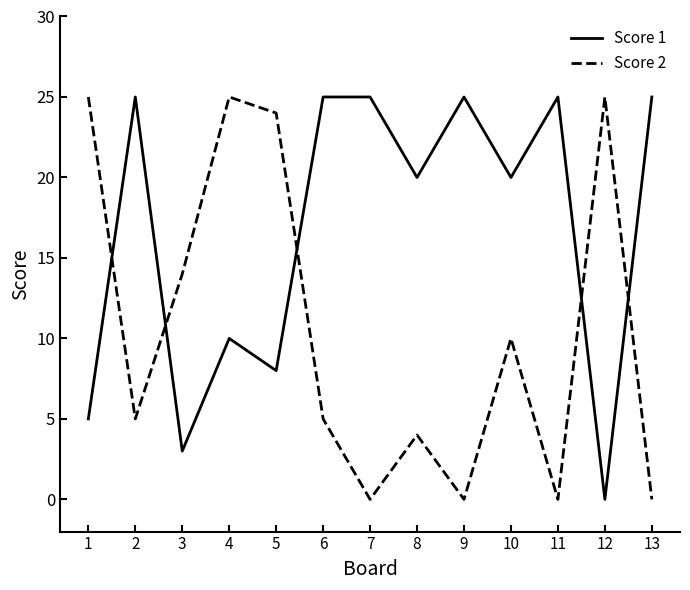

What is the difference between the highest and lowest values at 7?

25